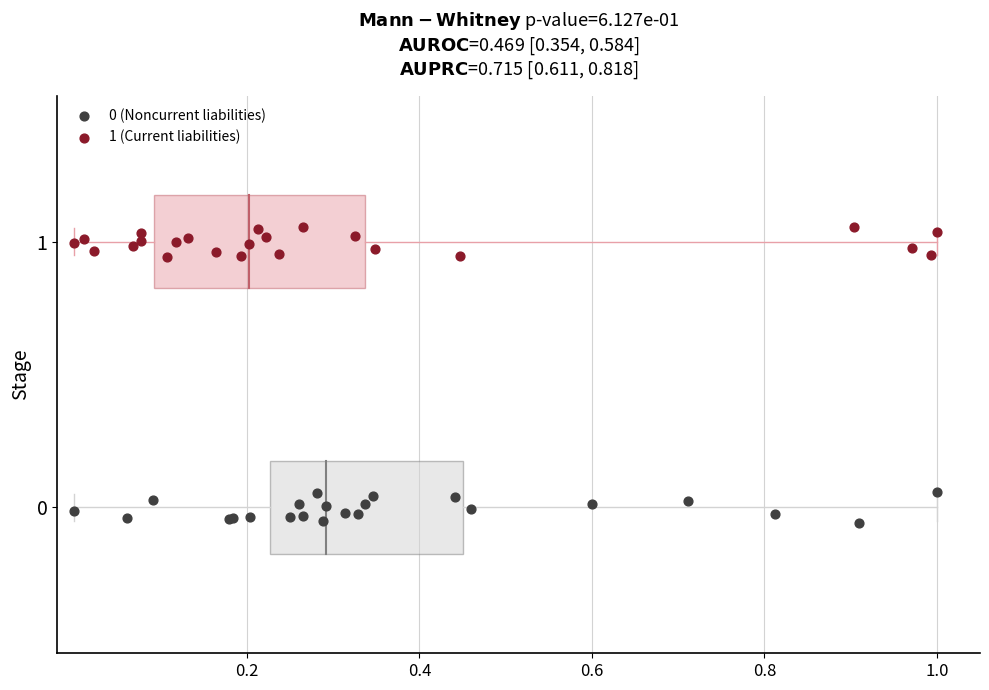

Which series contains the highest Y value?

1 (Current liabilities)